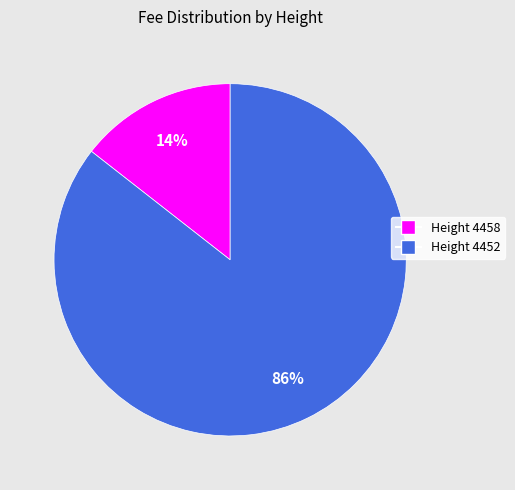

To the nearest percent, what is the average slice percentage?

50%